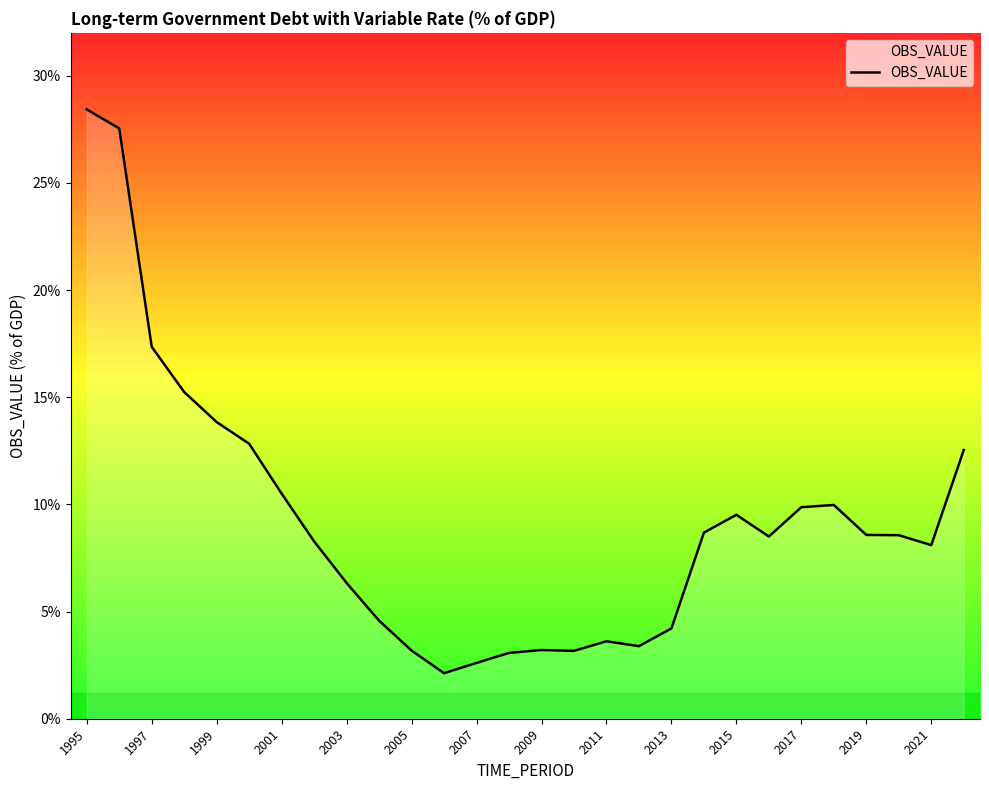

What is the difference between the maximum and minimum values?

26.3